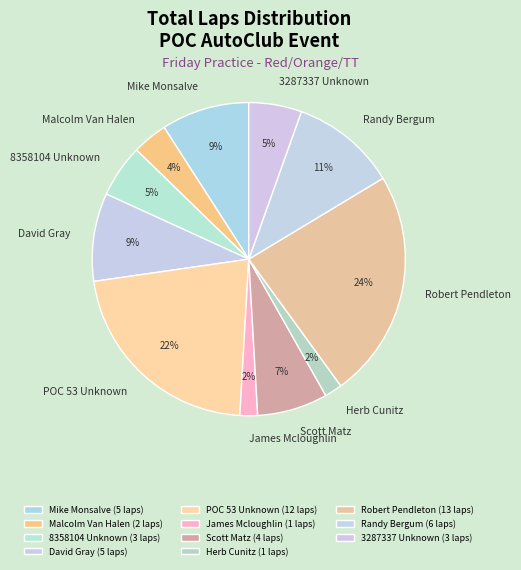

True or false: 3287337 Unknown accounts for 5% of the total.

True